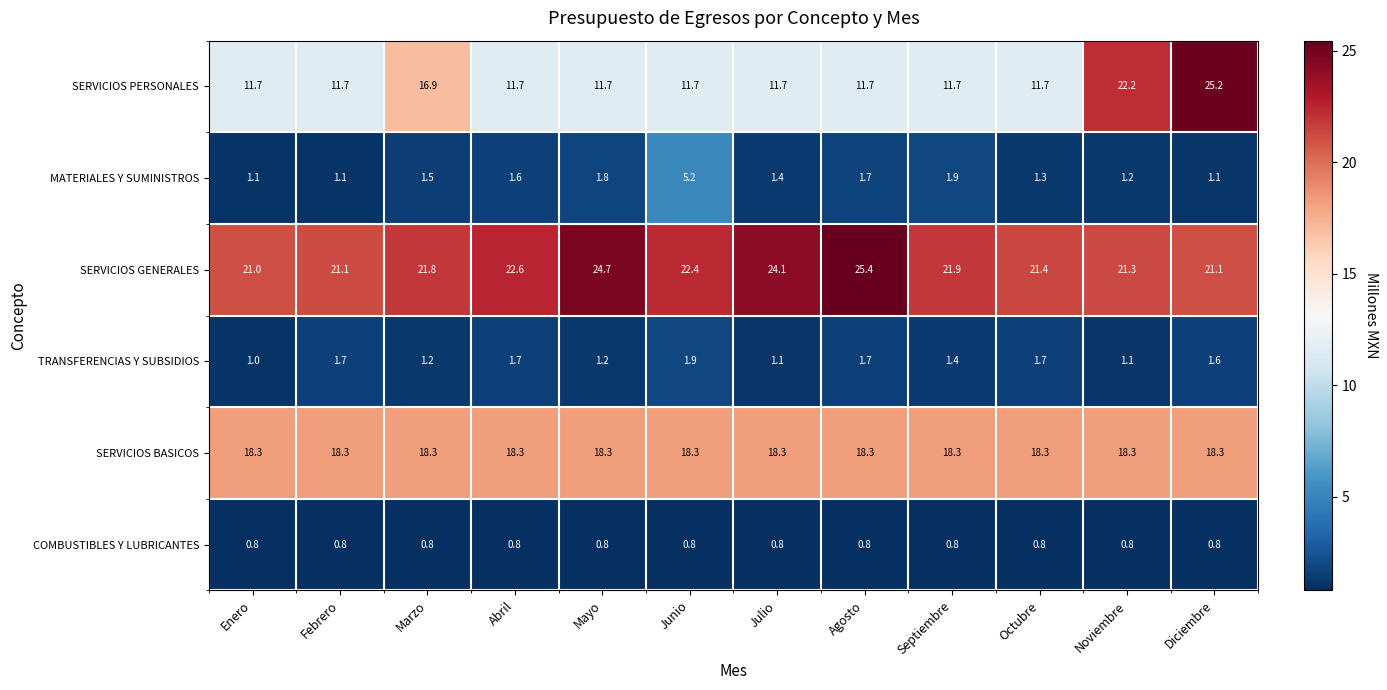

What is the approximate value of SERVICIOS PERSONALES at Febrero?

11.7